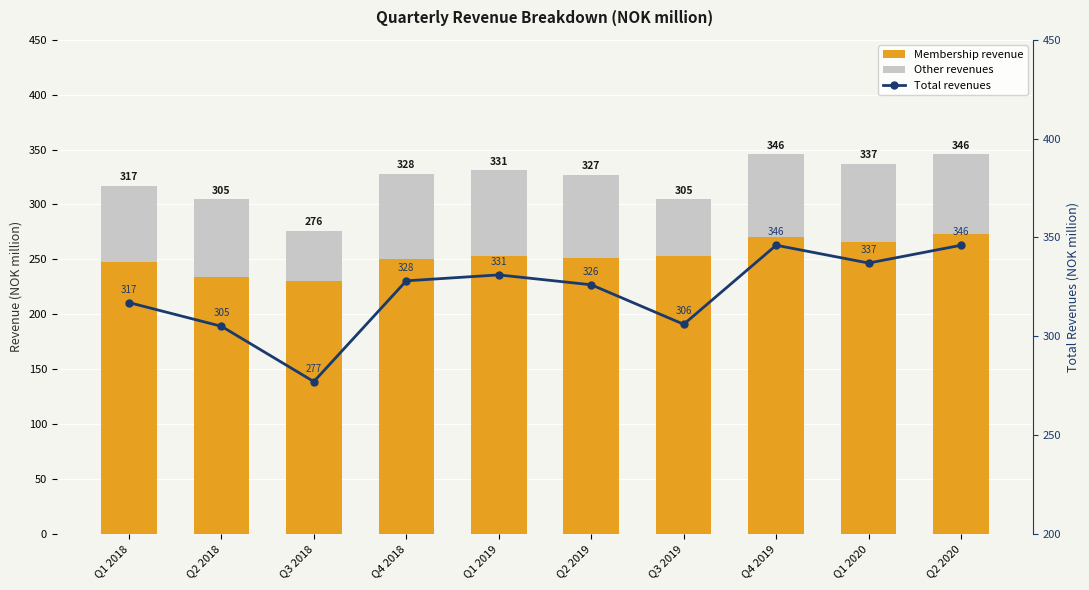

What position from the right is Q2 2020?

1